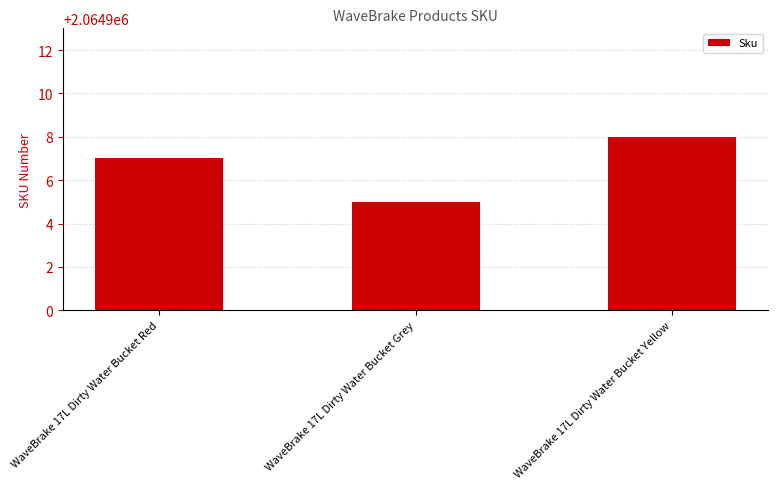

What position from the right is WaveBrake 17L Dirty Water Bucket Grey?

2